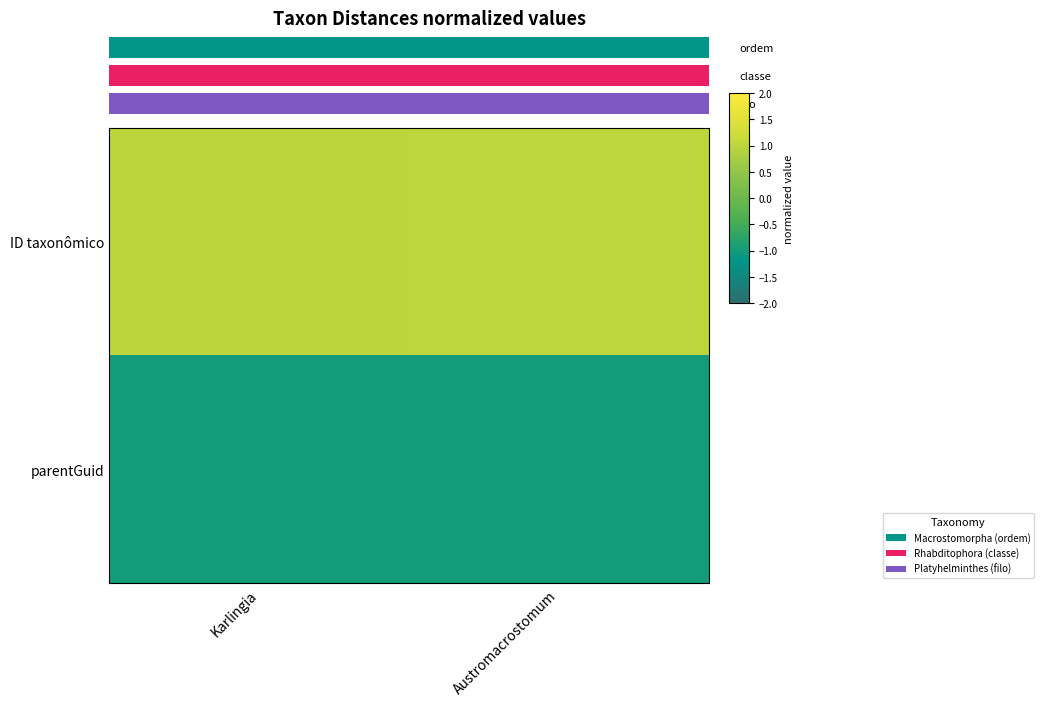

Which series has the widest spread of values?

ID taxonômico